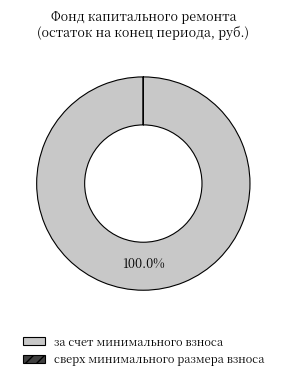

The за счет минимального взноса slice represents 93% of the pie. True or false?

False